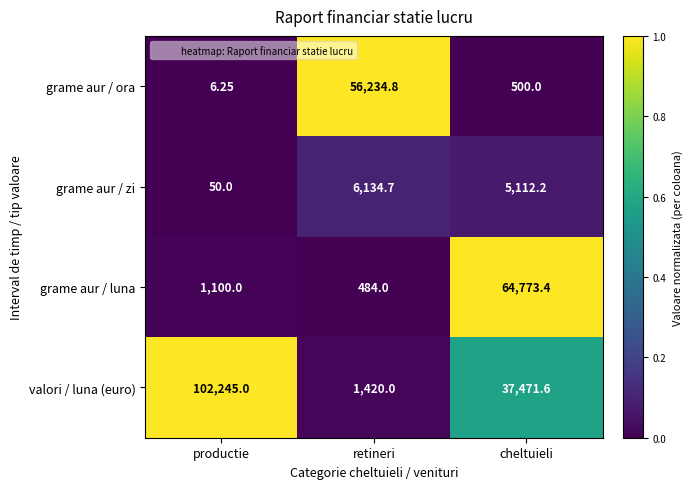

Where does the grame aur / zi series first go above 5112?

retineri